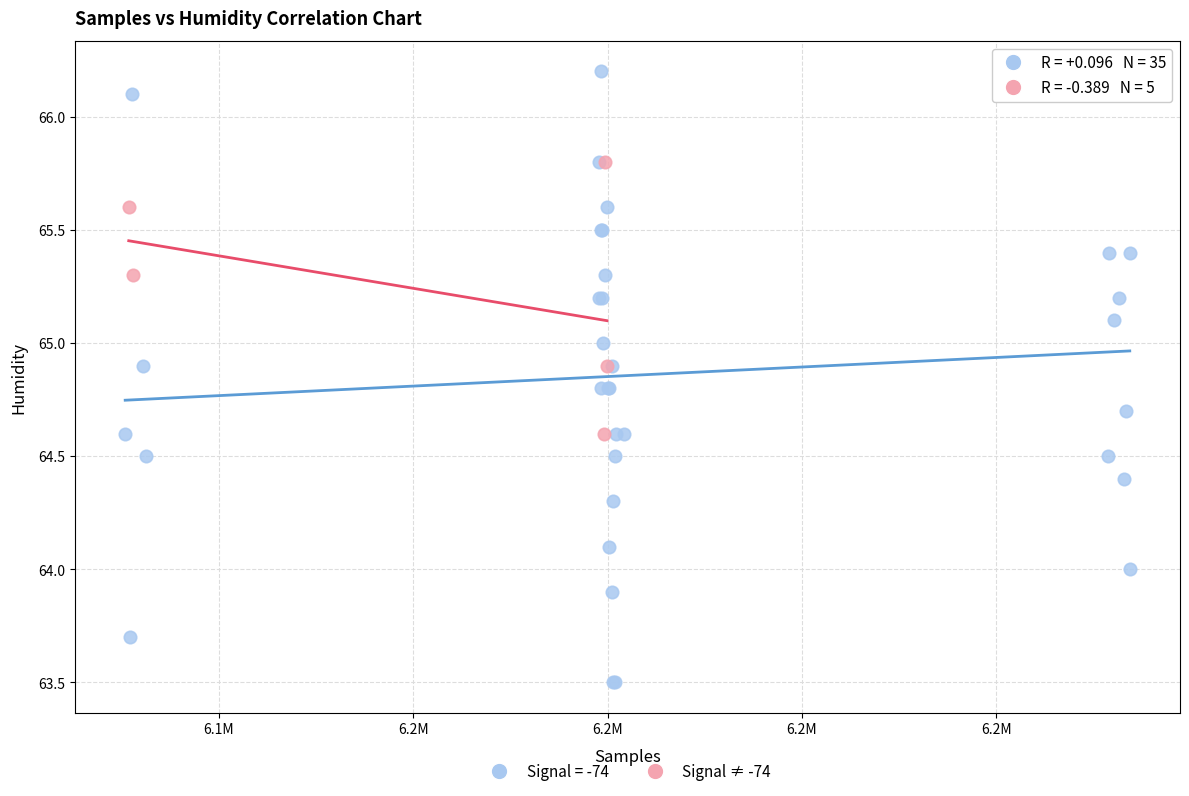

Which series contains the lowest Y value?

Signal = -74